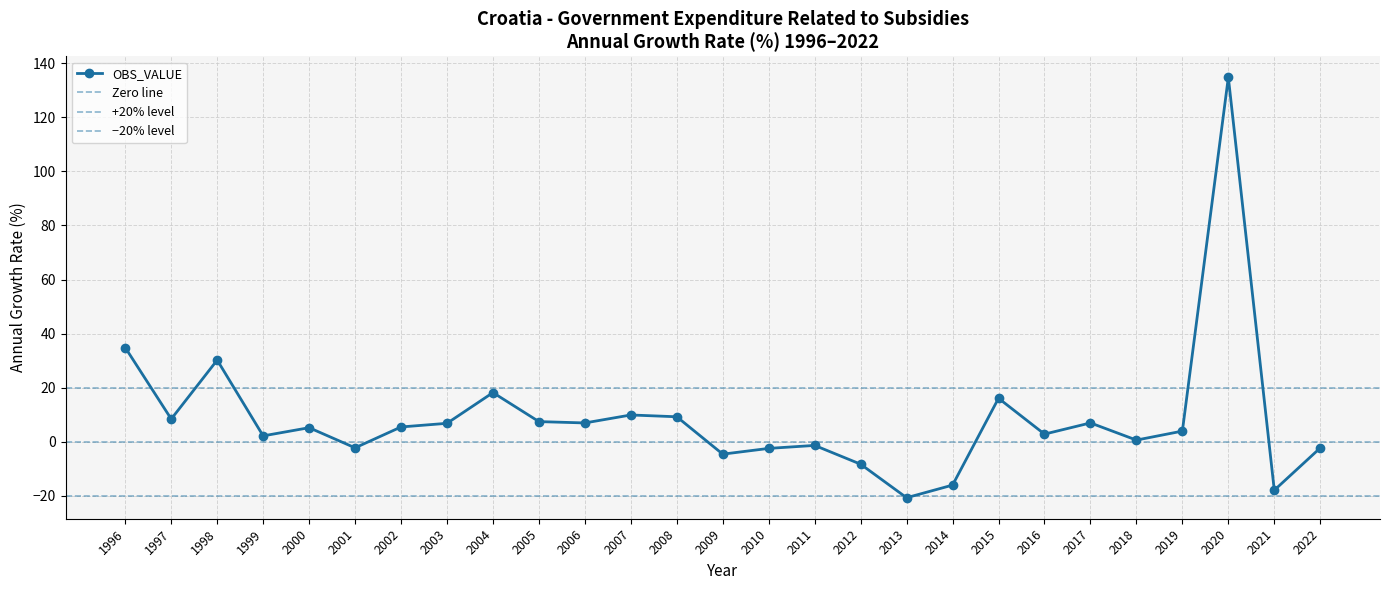

What is the sum of all values?

235.3